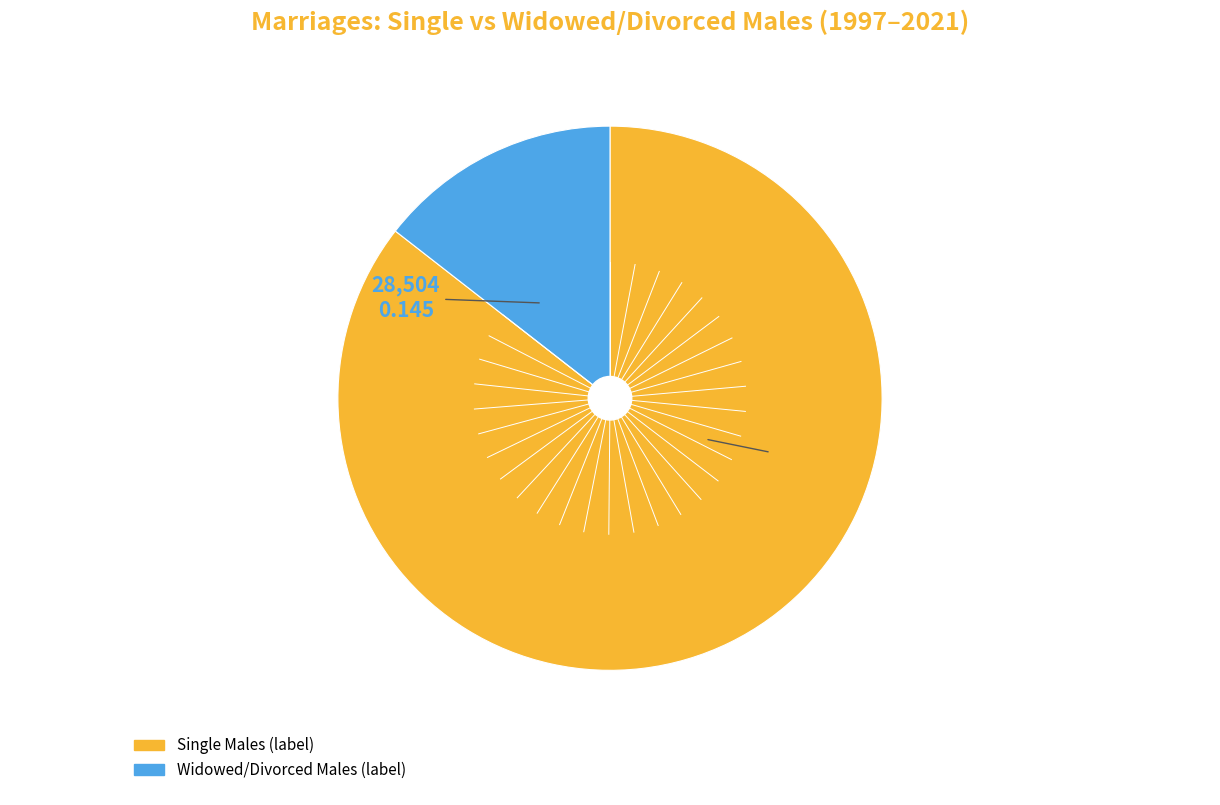

Does any single category account for the majority?

Yes